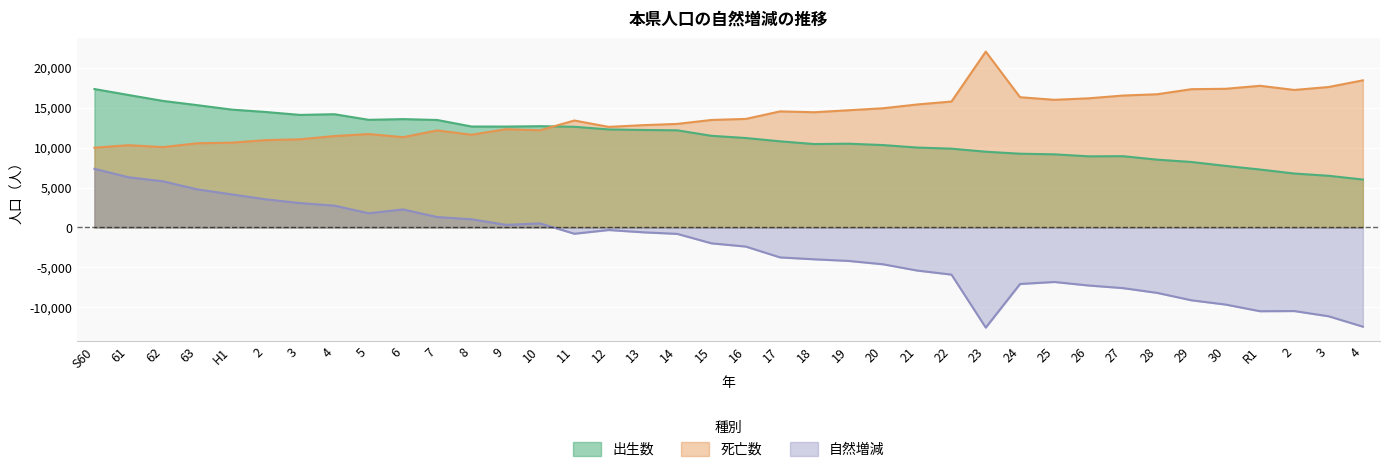

At which category does 出生数 reach its first local valley?

3